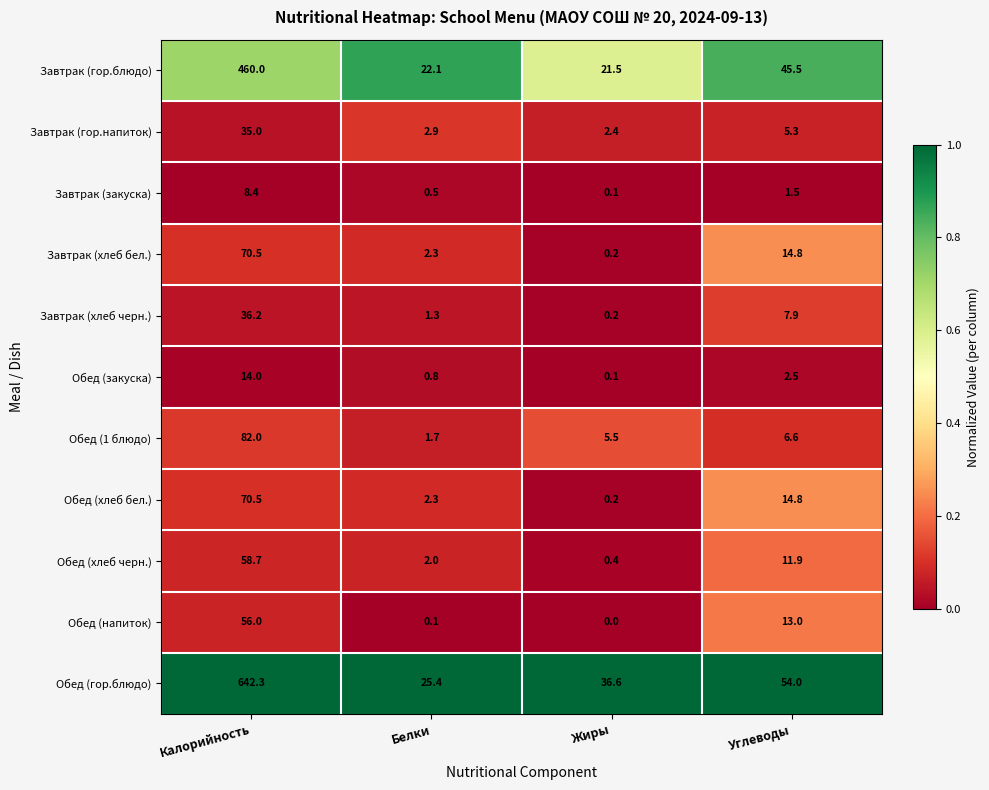

Between Белки and Углеводы, which series saw the biggest shift?

Обед (гор.блюдо)